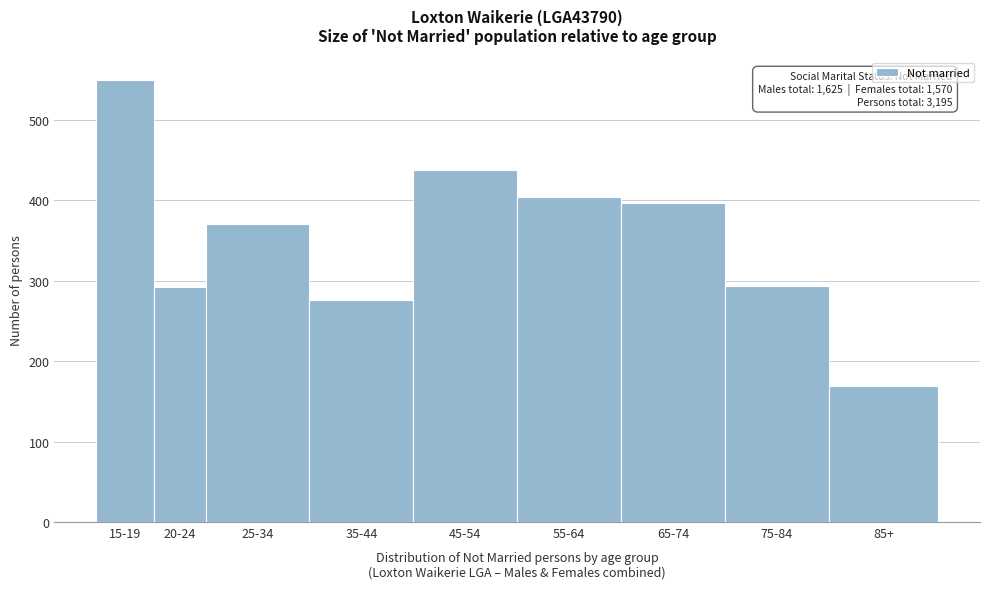

Where is the data nearest to the value 359?

25-34